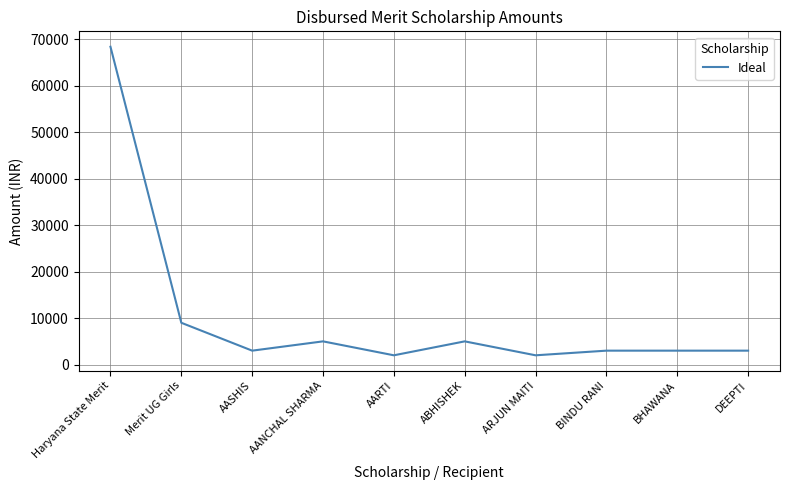

Reading left to right, extract all data points from this chart.

Haryana State Merit=68400	Merit UG Girls=9000	AASHIS=3000	AANCHAL SHARMA=5000	AARTI=2000	ABHISHEK=5000	ARJUN MAITI=2000	BINDU RANI=3000	BHAWANA=3000	DEEPTI=3000